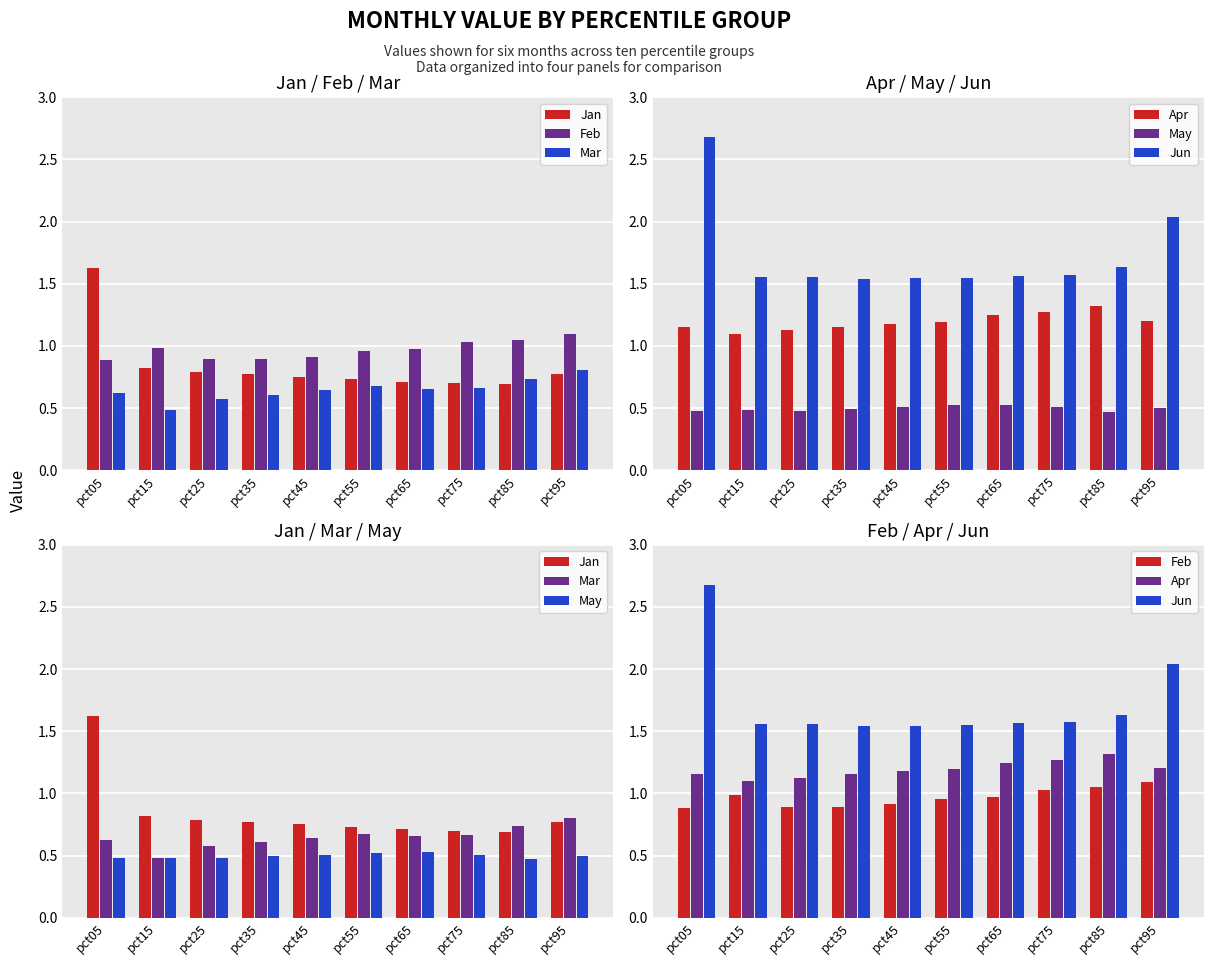

What is the lowest value of the Feb series?

0.9